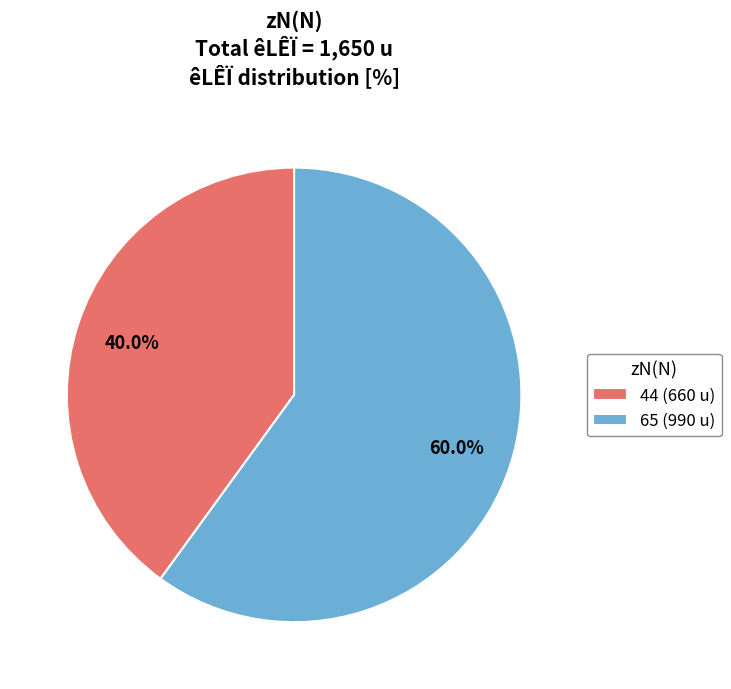

What percentage is the 44 slice, to the nearest percent?

40%